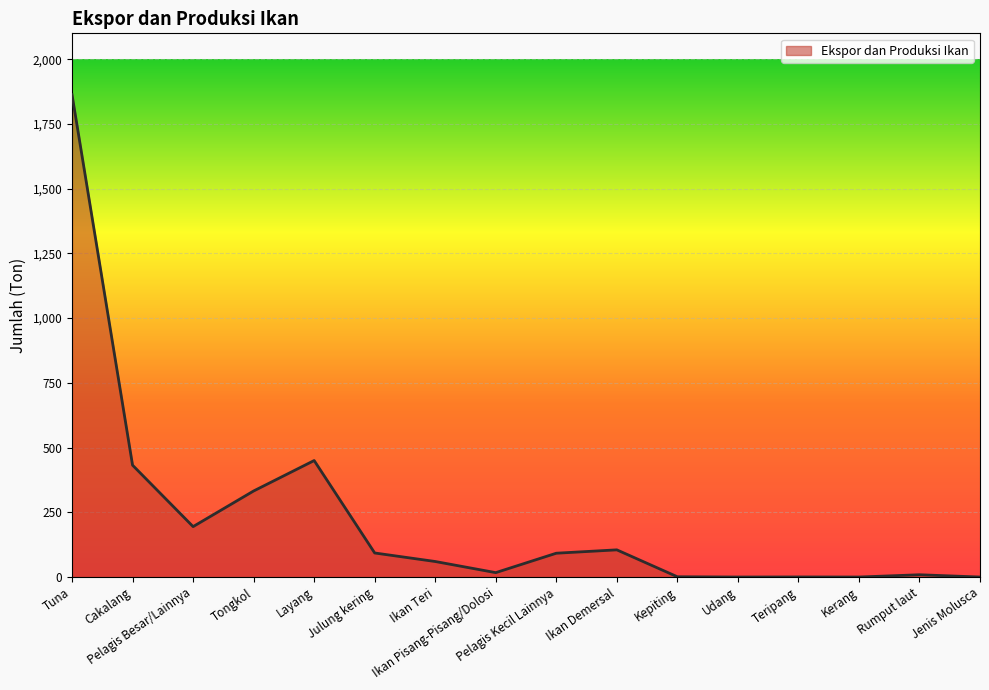

Which has a higher value, Teripang or Tongkol?

Tongkol